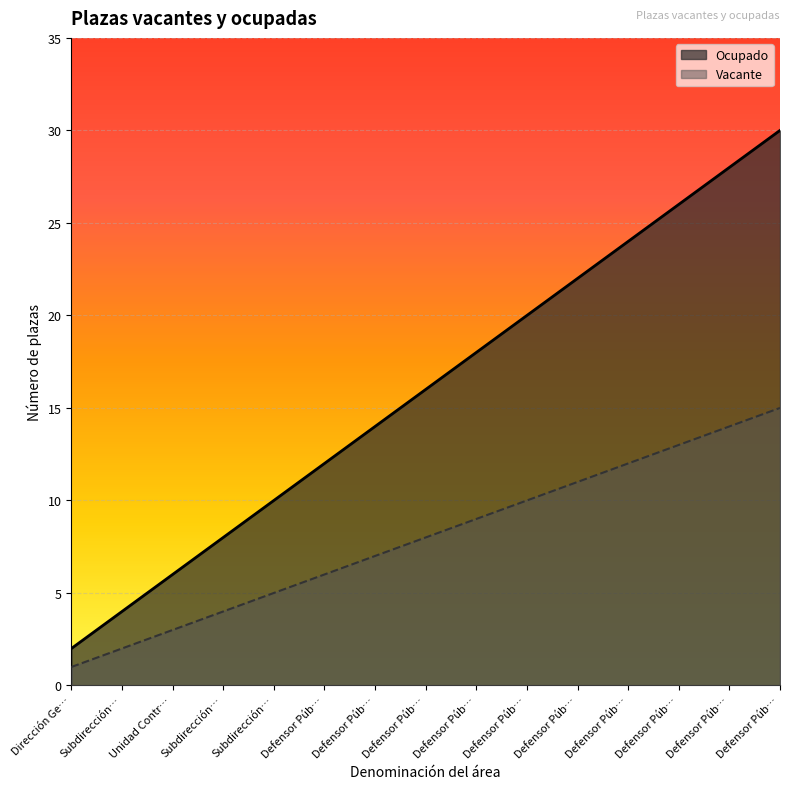

Which label corresponds to the smallest value in the chart?

Dirección Ge…